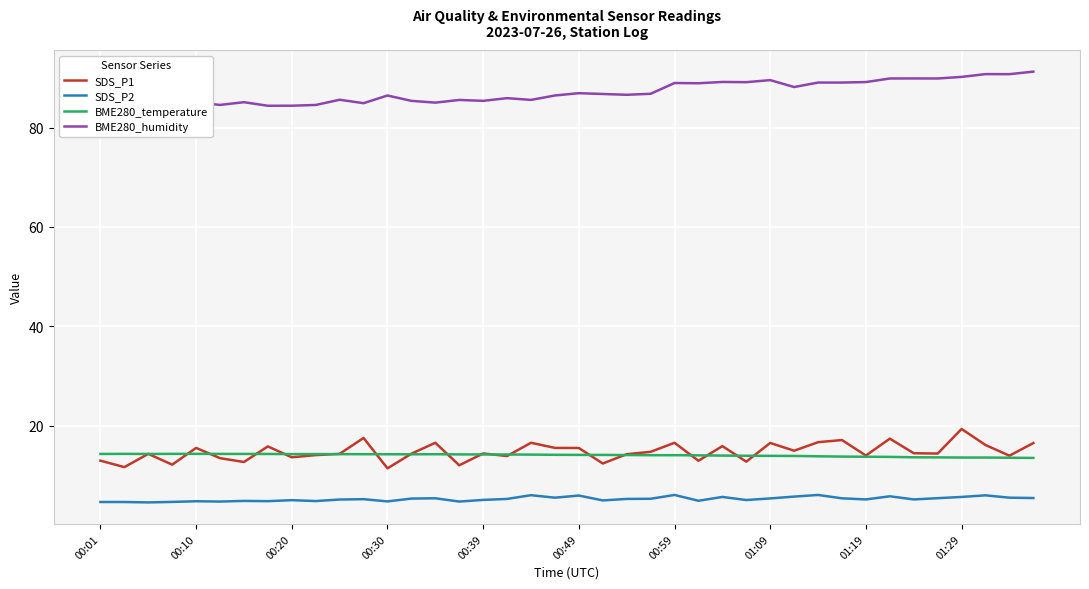

Which series has the largest total across all categories?

BME280_humidity